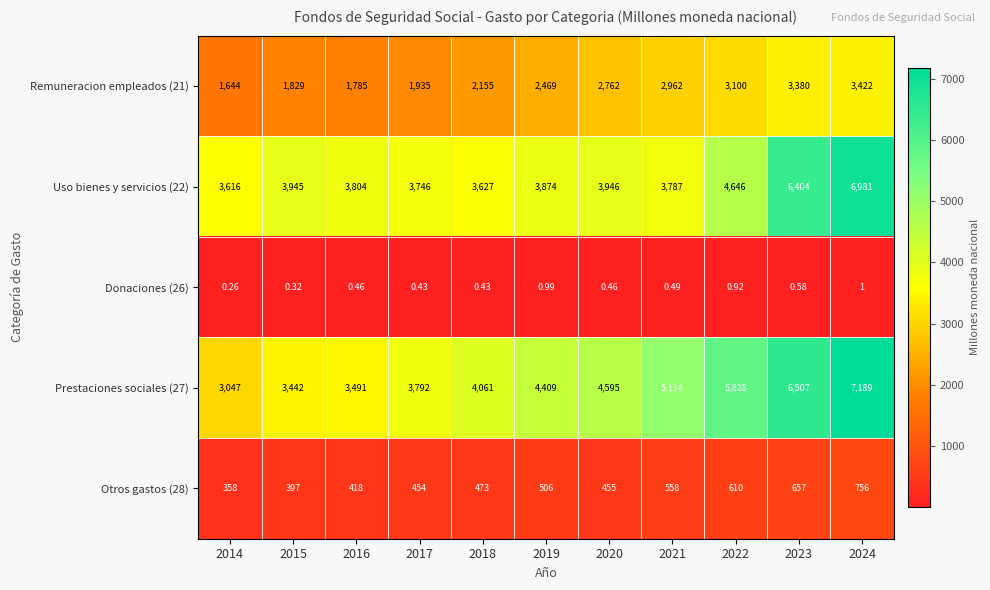

Is the value of Remuneracion empleados (21) at 2015 greater than the value of Prestaciones sociales (27) at 2020?

No